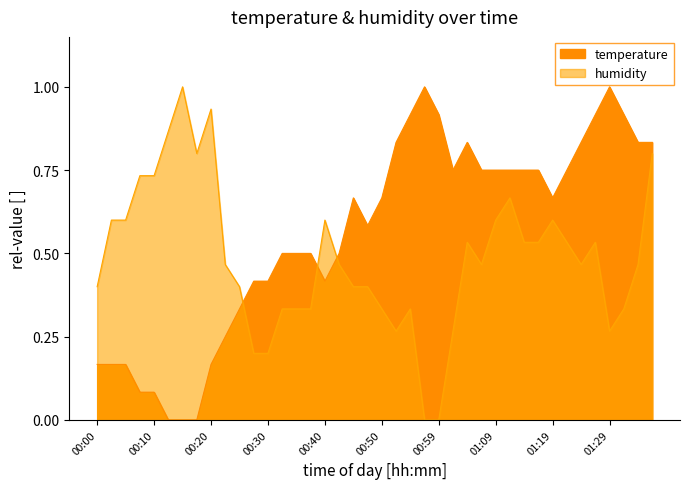

True or false: humidity has a value of 0.2 at 00:22.

False